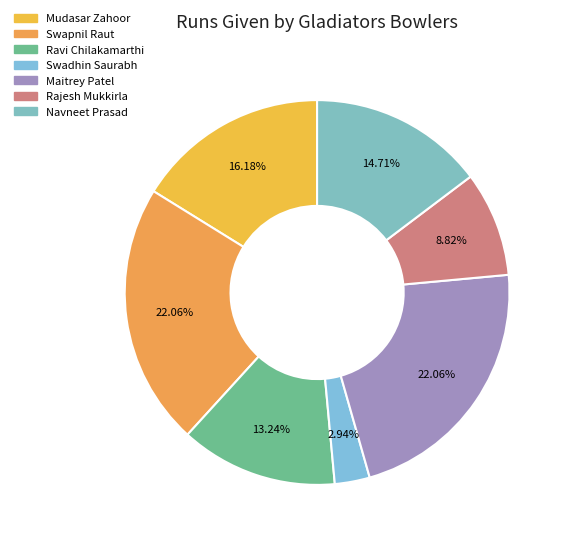

To the nearest percent, what is the difference between the Swadhin Saurabh and Rajesh Mukkirla slice percentages?

6%